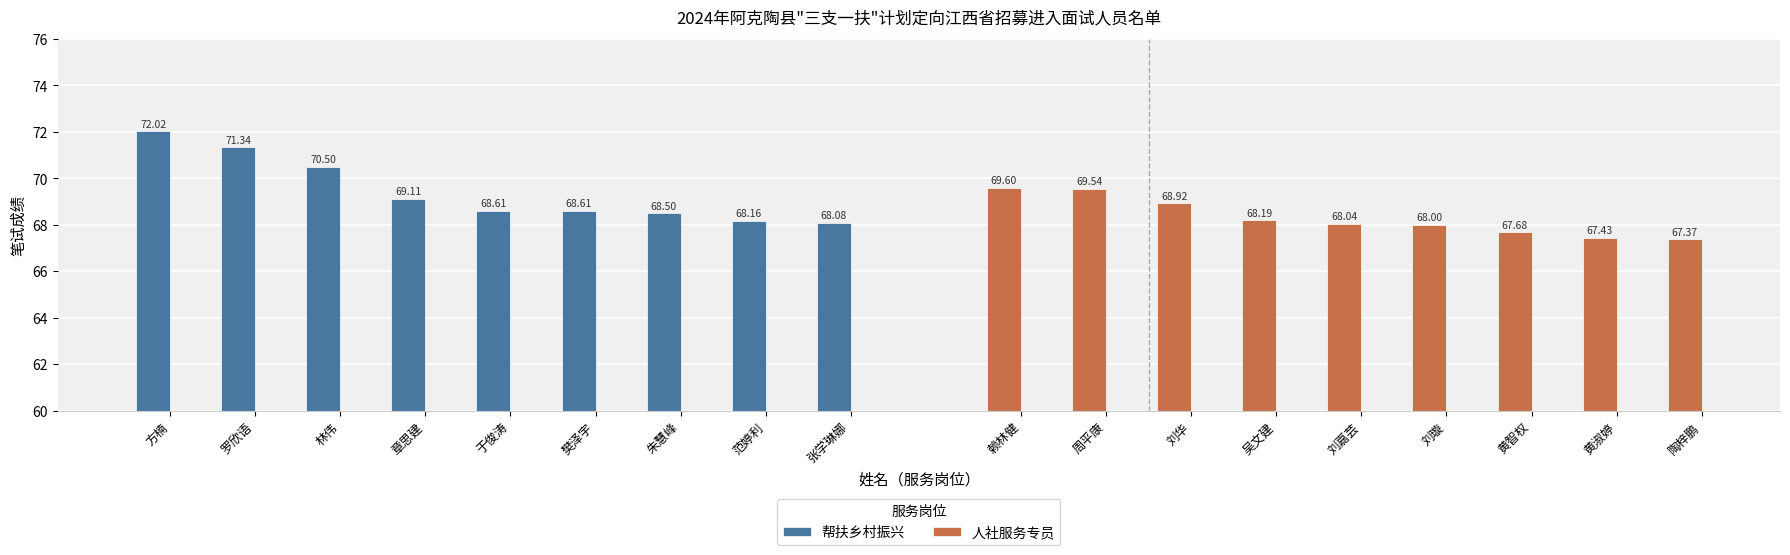

What is the average value of the 人社服务专员 series?

68.3